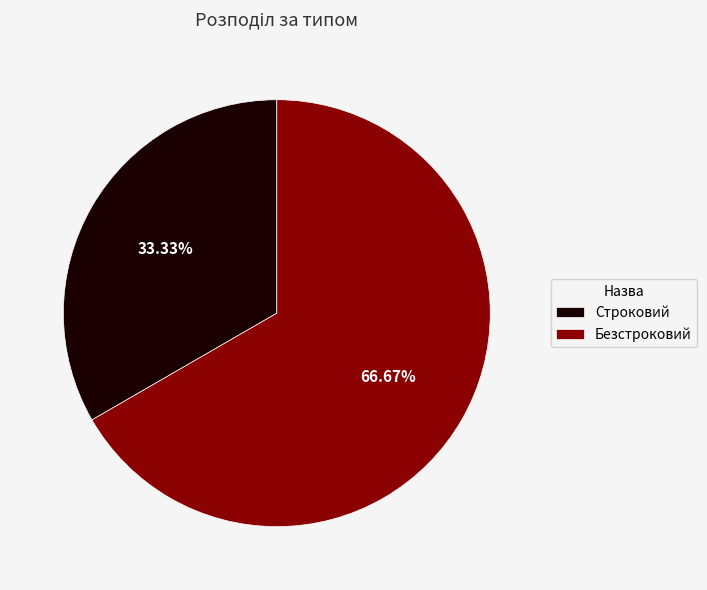

What percentage is NOT represented by Строковий?

66.7%